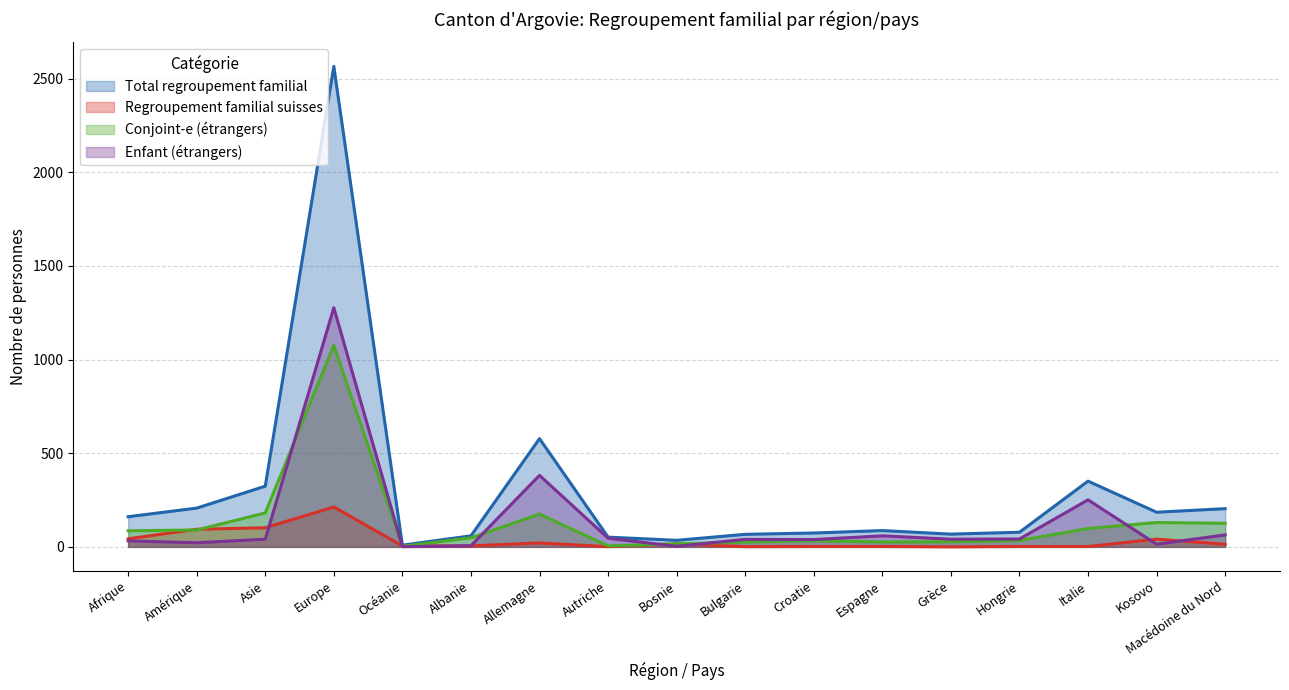

Which label corresponds to the smallest value in the chart?

Grèce